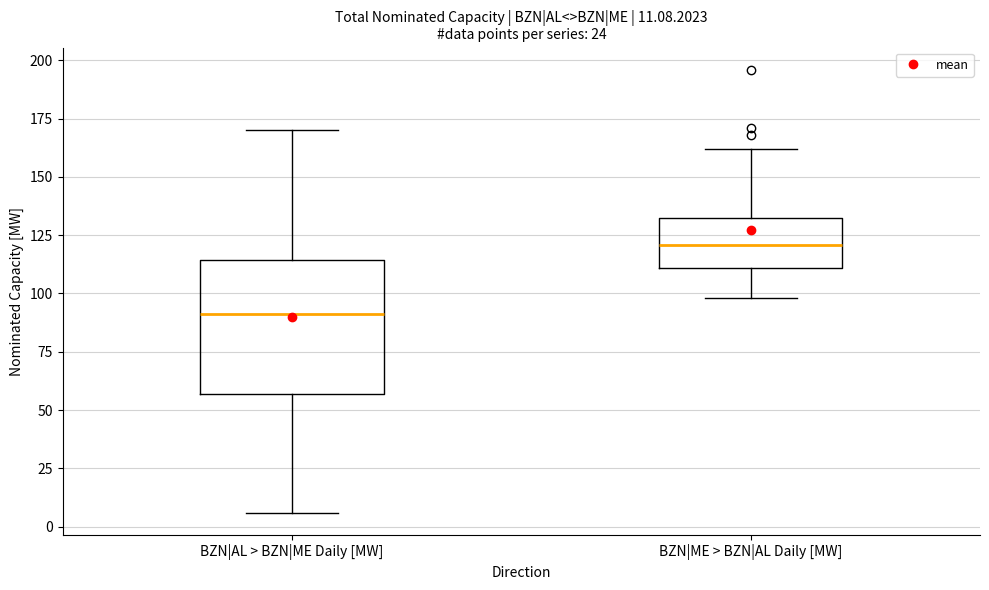

Which box has the lowest median line?

BZN|AL > BZN|ME Daily [MW]